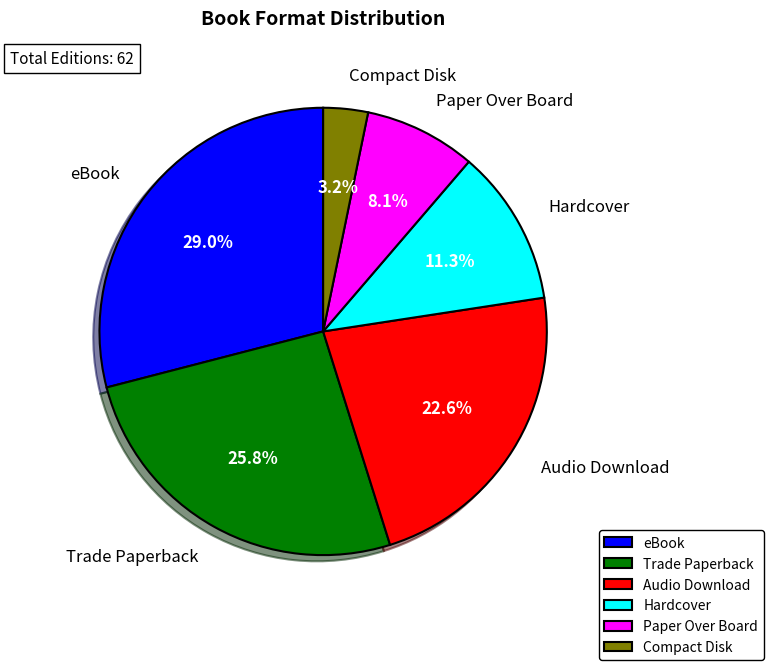

Which has a higher value, Compact Disk or Paper Over Board?

Paper Over Board